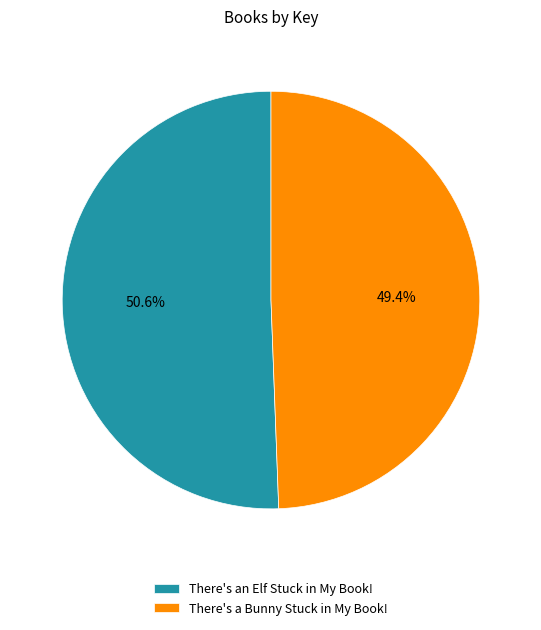

Which slice represents more than half of the pie?

There's an Elf Stuck in My Book!